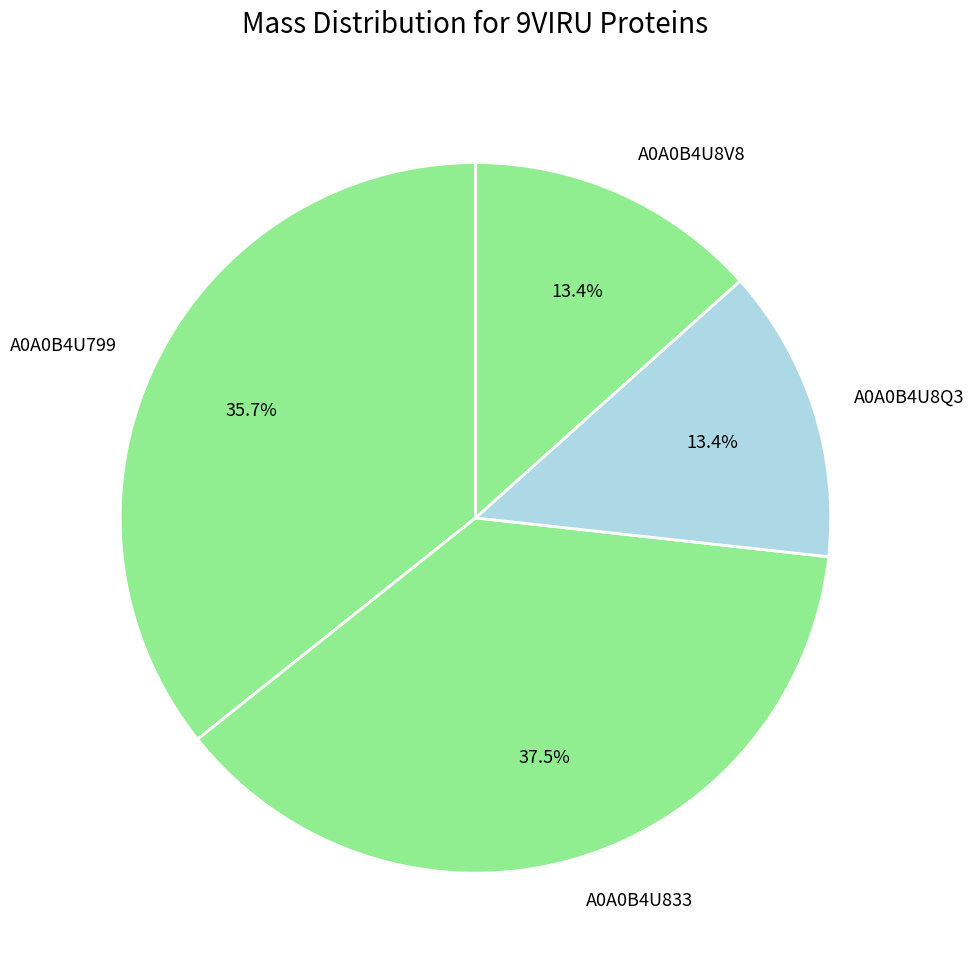

Which category has the biggest portion of the pie?

A0A0B4U833